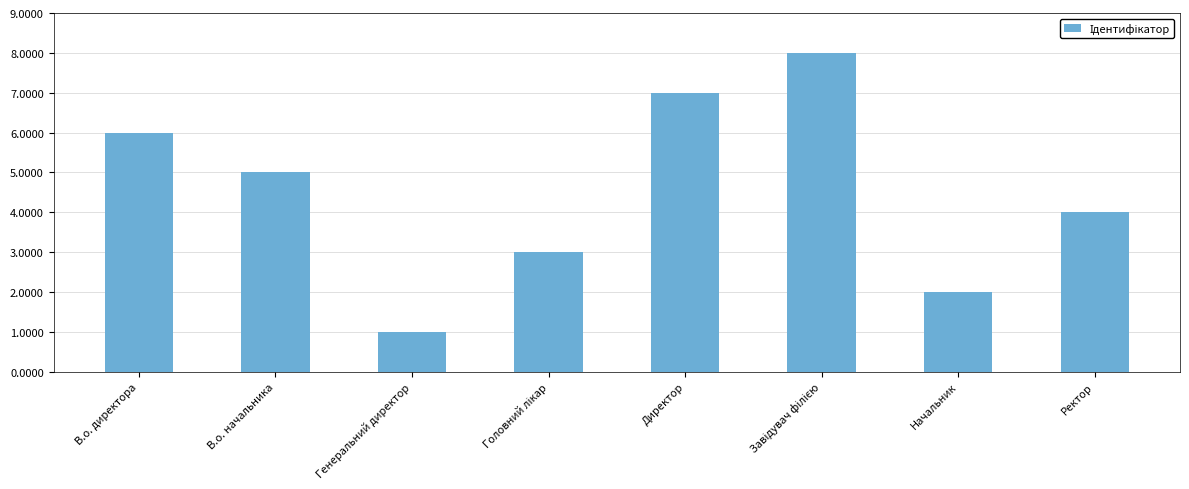

What is the maximum value shown in the chart?

8